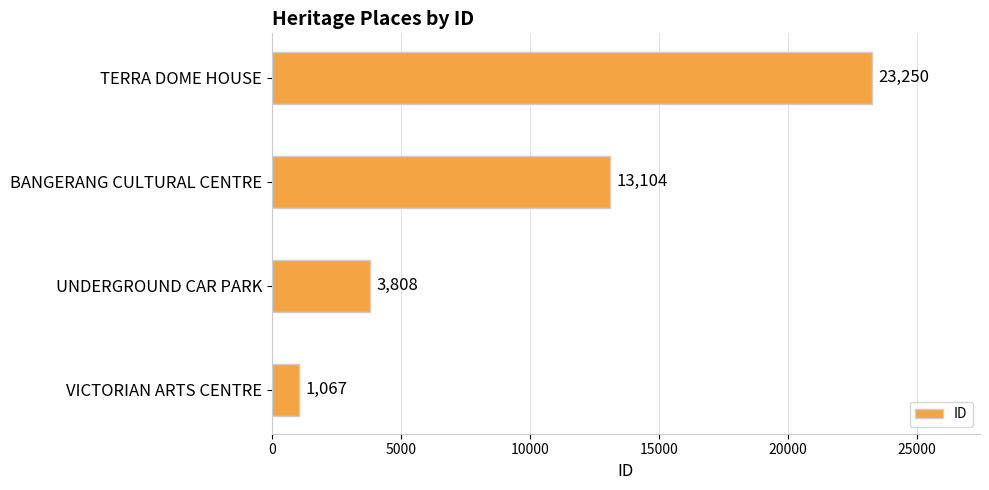

The value at TERRA DOME HOUSE is 12963. True or false?

False